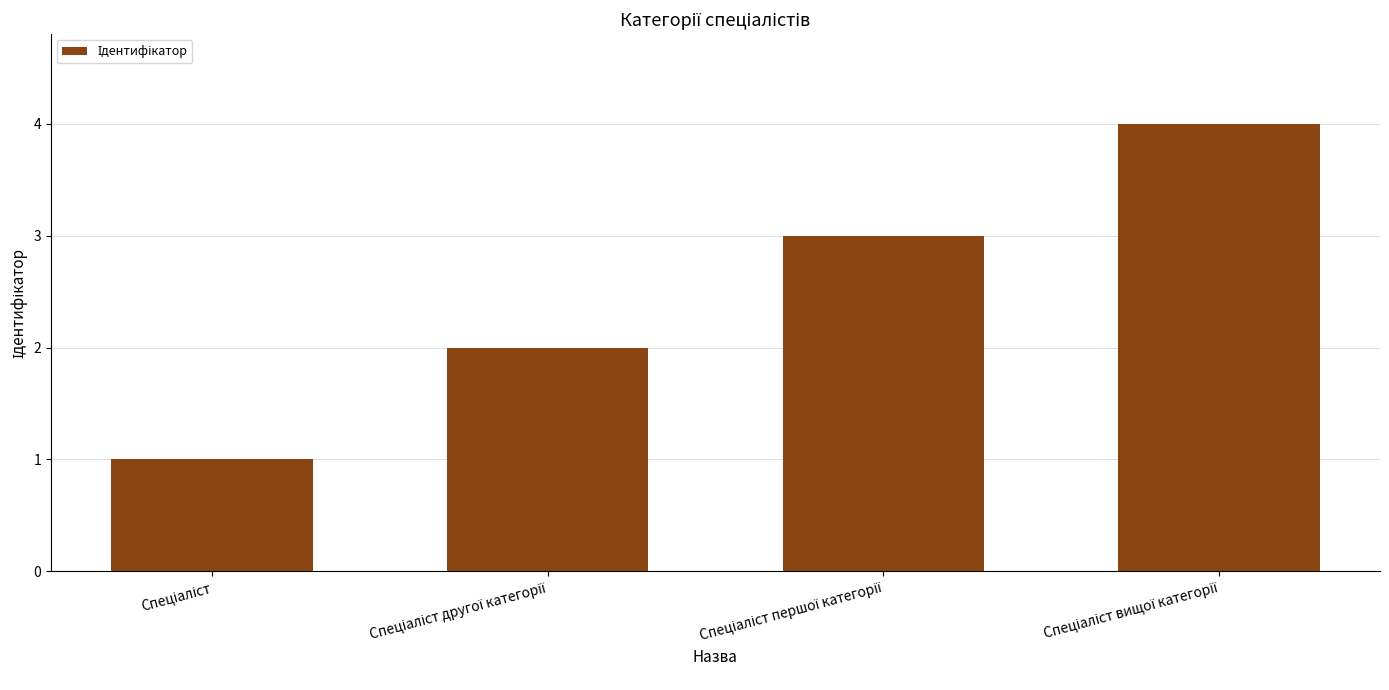

What is the sum of all values?

10